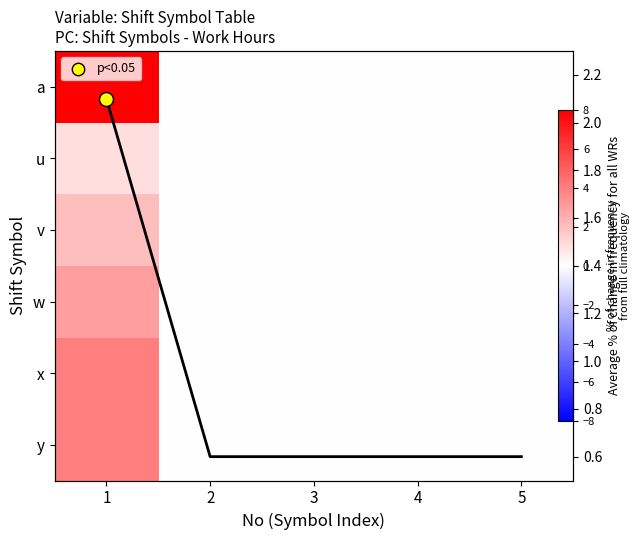

Is it true that w equals 1.1 at 2?

False